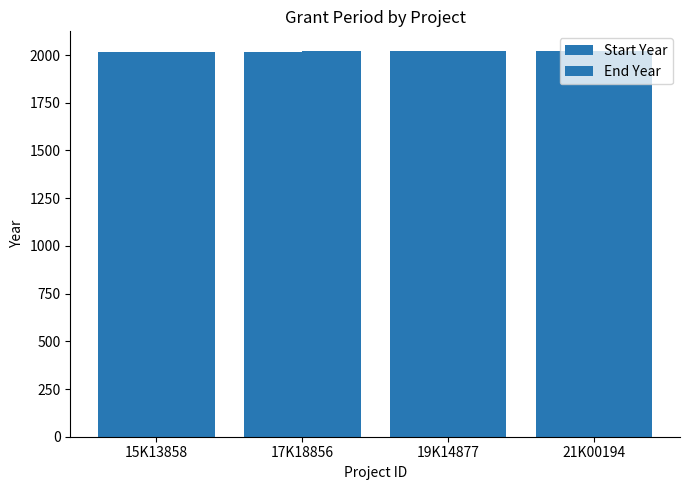

Rank the series at 17K18856 from highest to lowest value.

End Year, Start Year